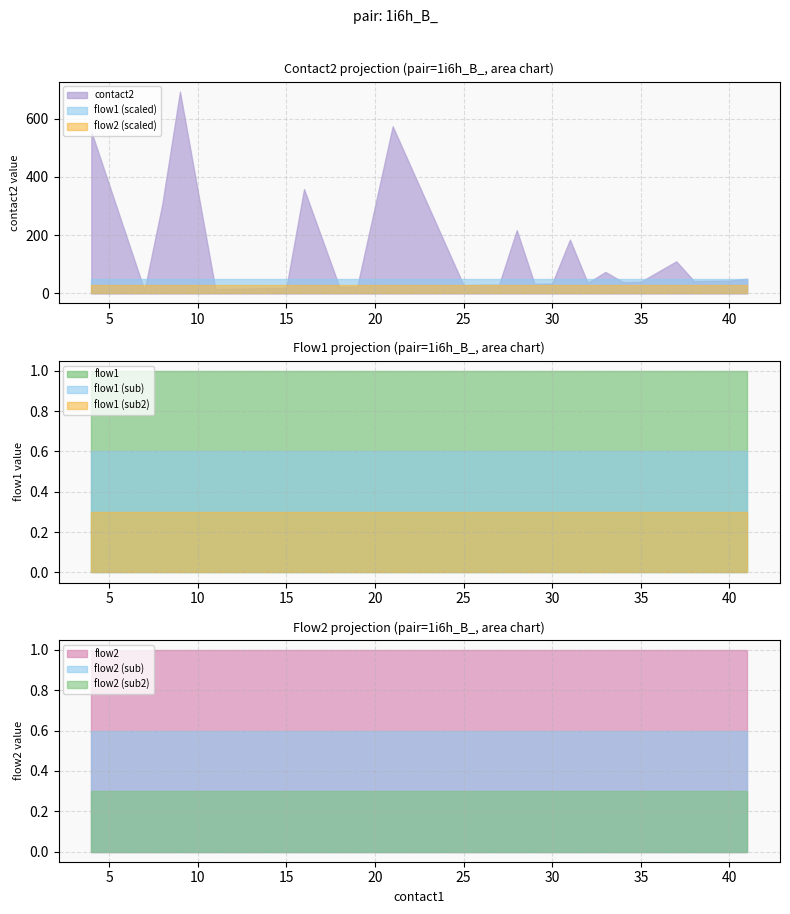

The value of contact2 at 30 is 34.0. True or false?

True